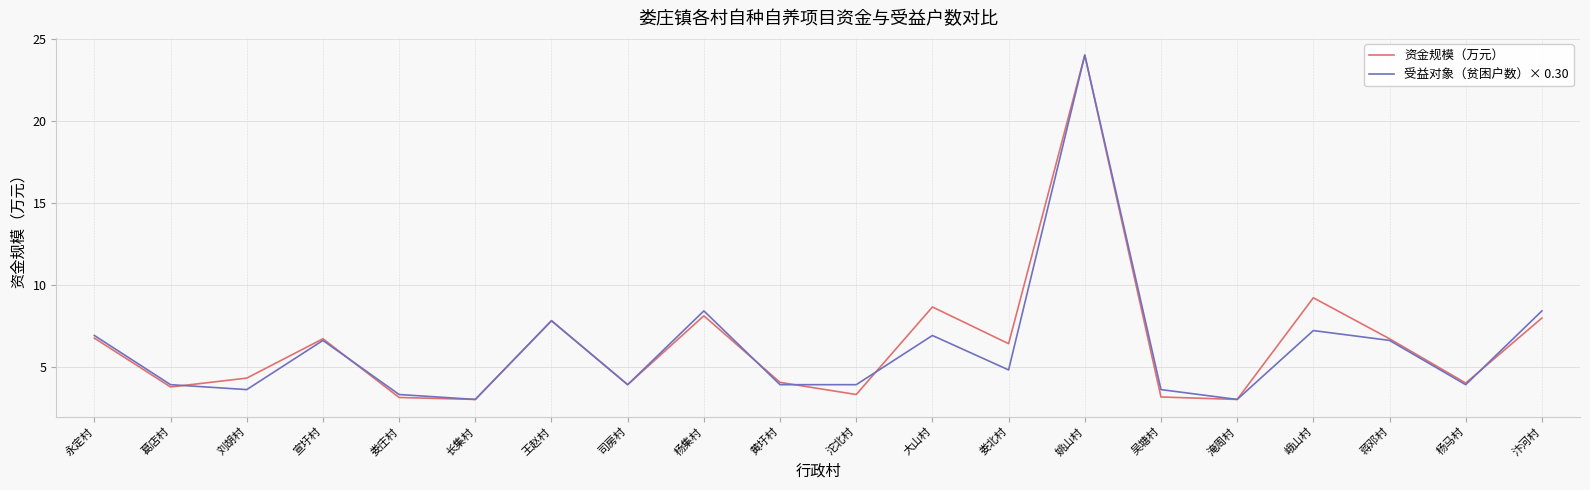

The value of 受益对象（贫困户数）× 0.30 at 杨集村 is 8.4. True or false?

True